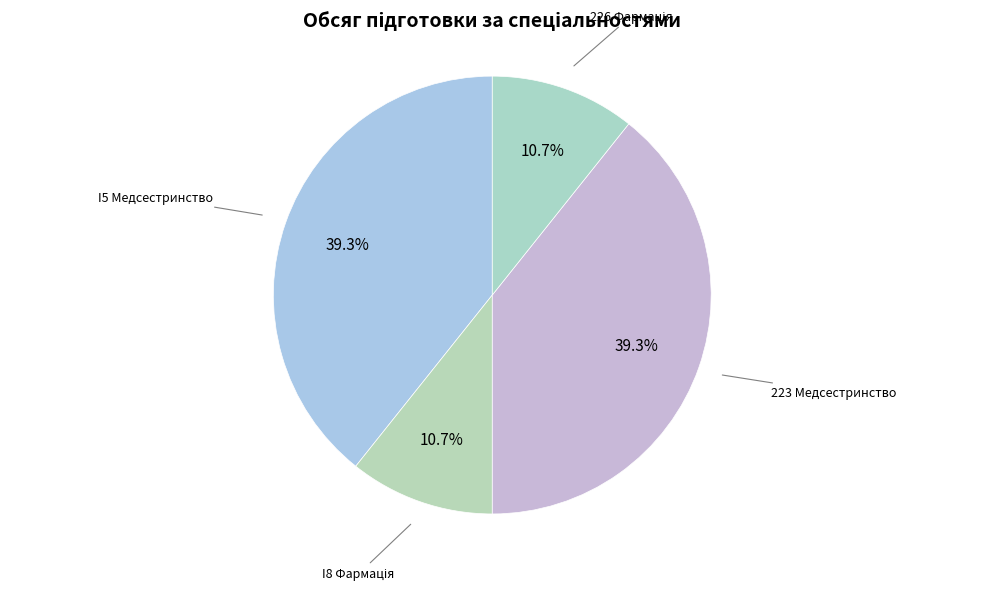

What portion of the pie excludes 223 Медсестринство?

60.7%